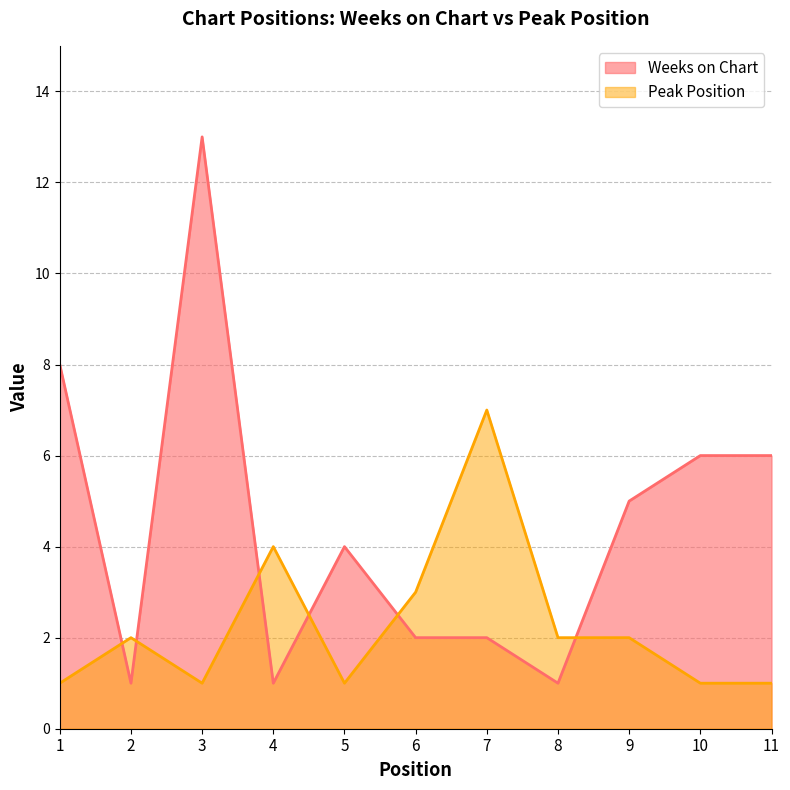

What is the difference between the highest and lowest values at 8?

1